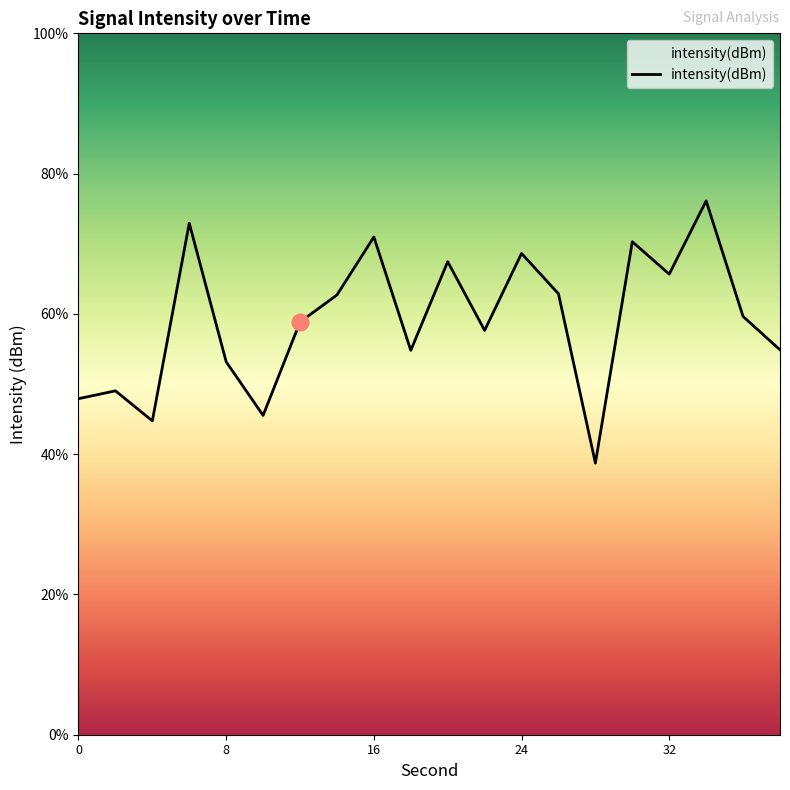

What is the average value?

-130.4